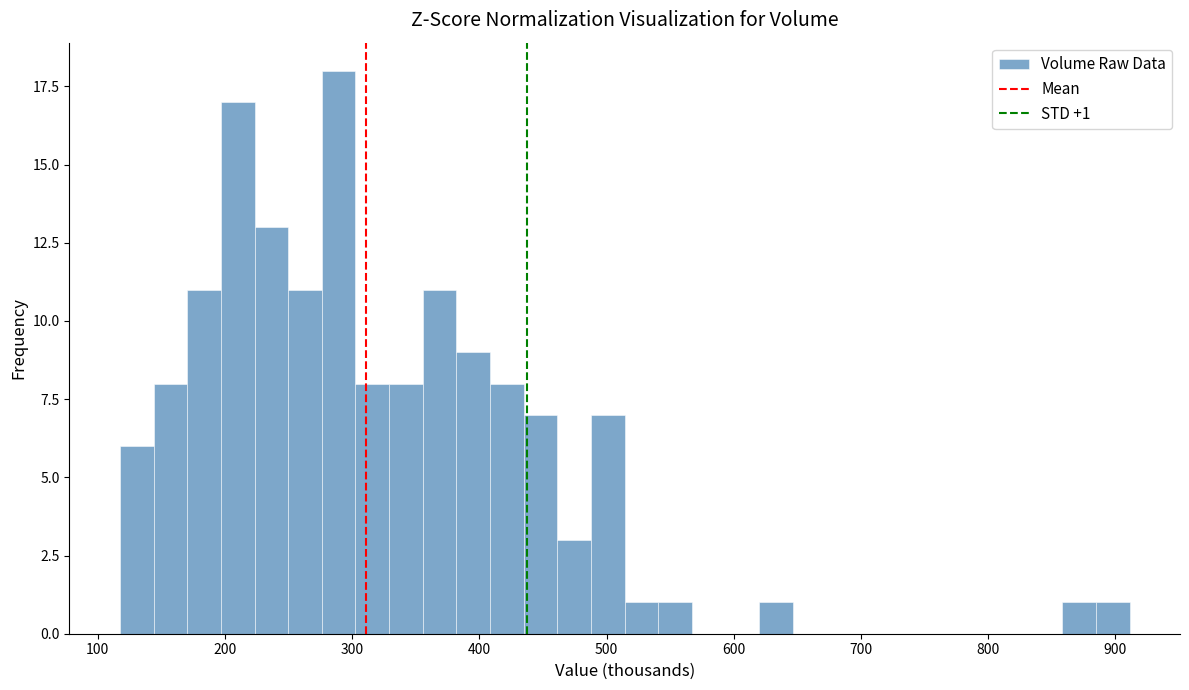

Read against the x-axis, roughly where is the centre of the tallest bar?

290